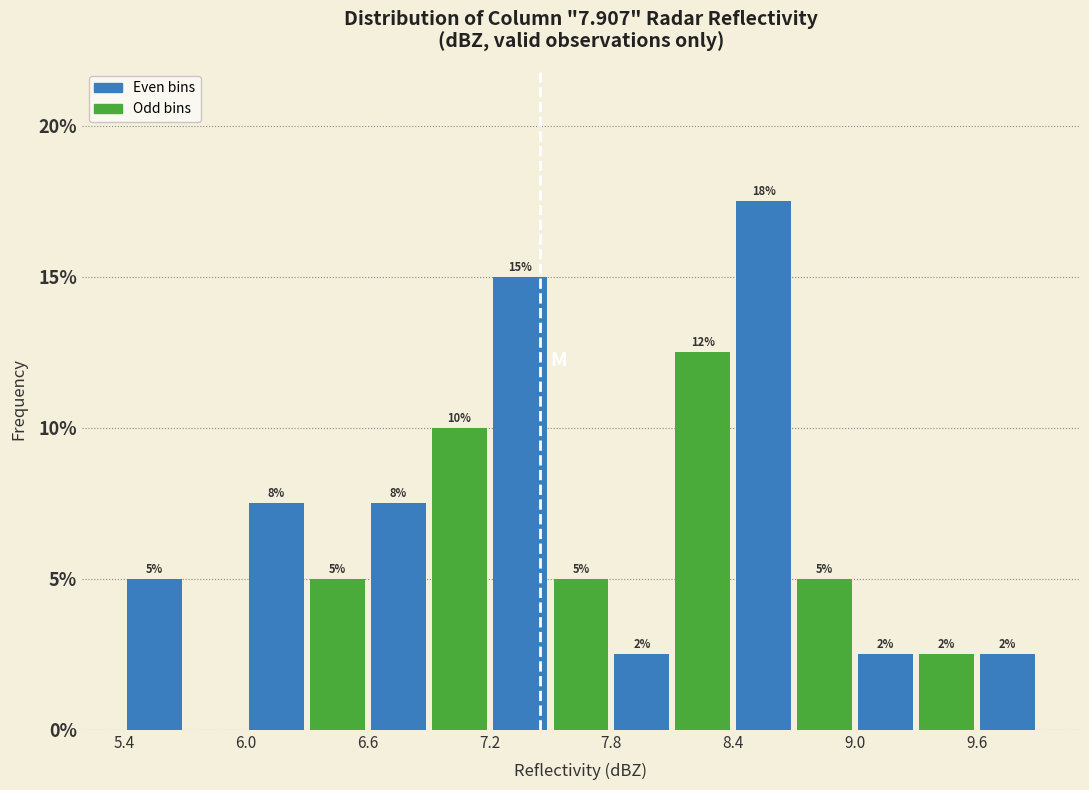

Around what value on the x-axis is the tallest bar? Give the approximate position of its centre, as read against the axis.

8.6